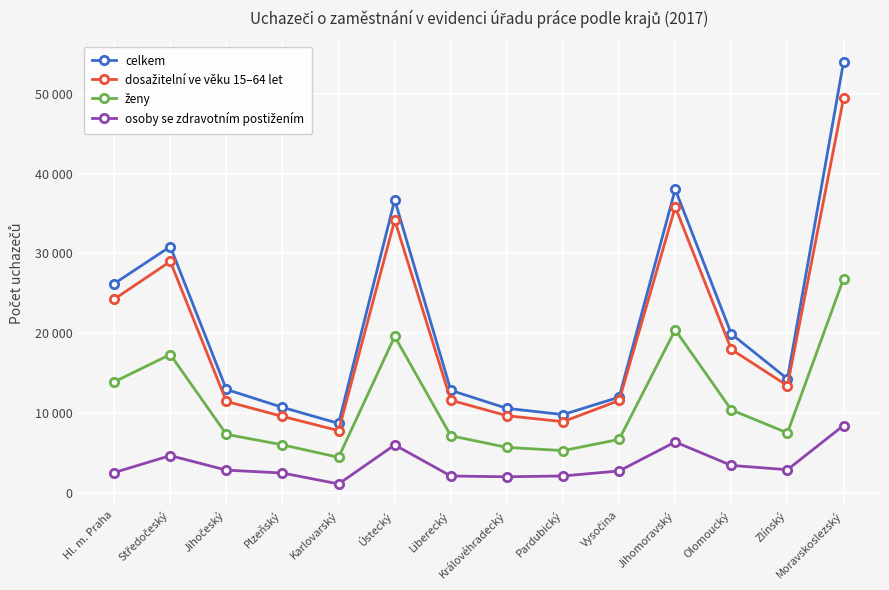

Is this an area chart (filled region under the line)?

No